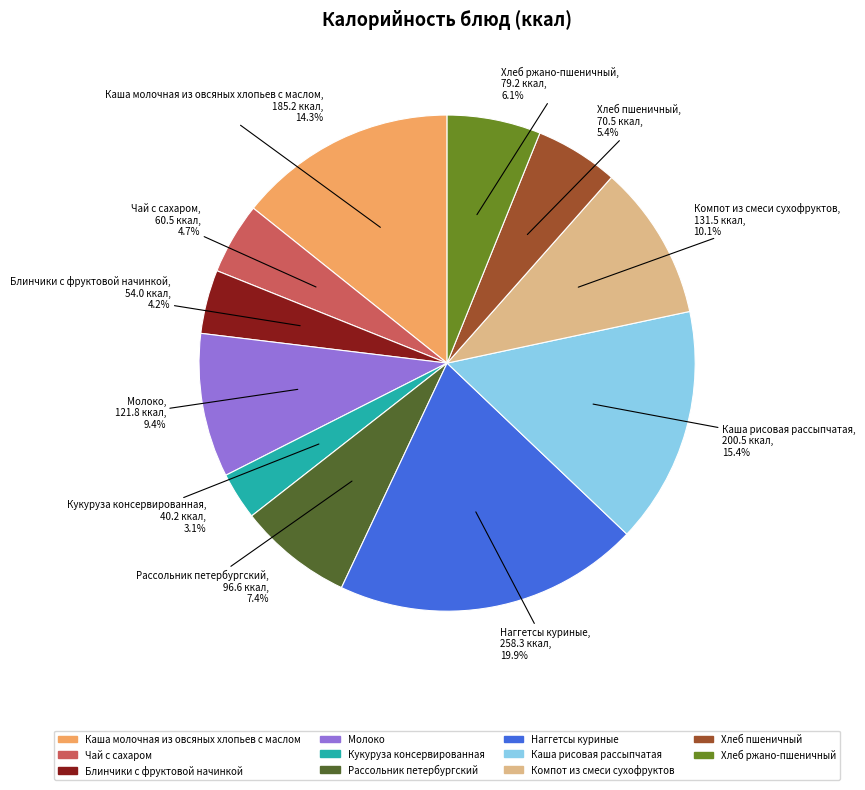

Combined, do Каша молочная из овсяных хлопьев с маслом and Рассольник петербургский account for over 50%?

No